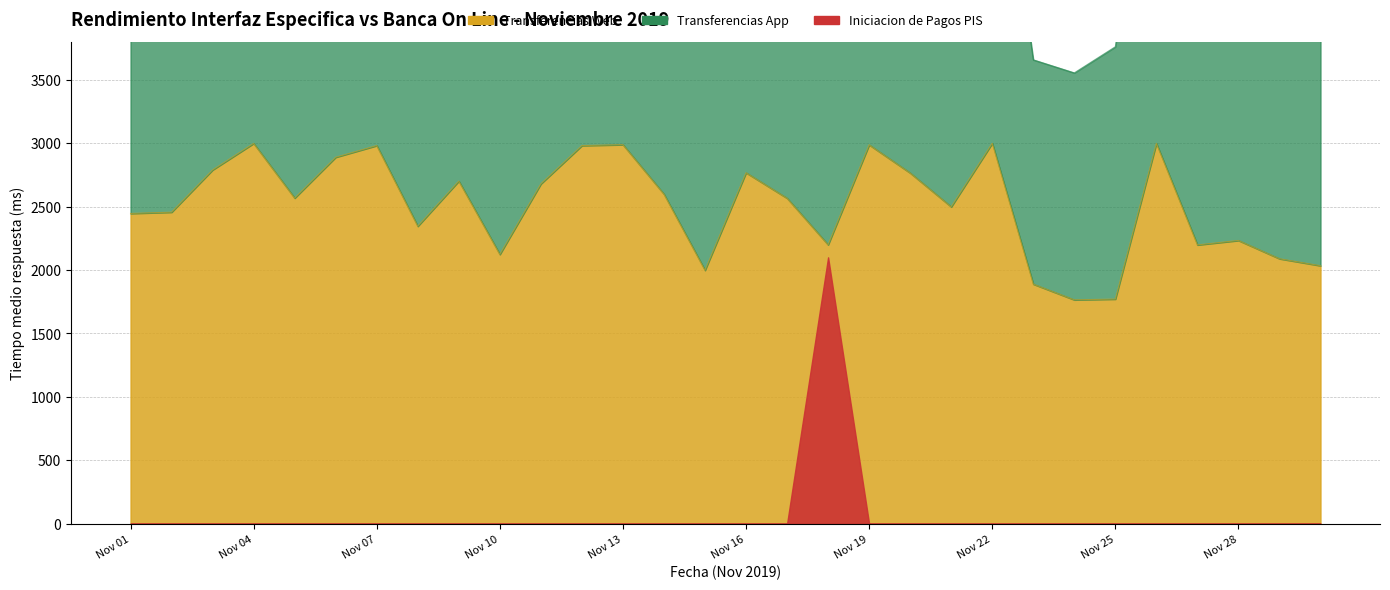

The Transferencias App series shows 5952 at 12. True or false?

True